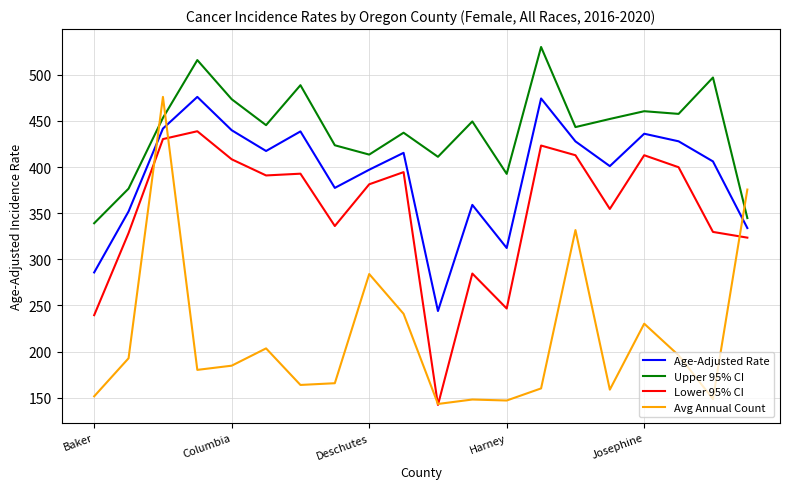

Rank the series by their average value, from lowest to highest.

Avg Annual Count, Lower 95% CI, Age-Adjusted Rate, Upper 95% CI